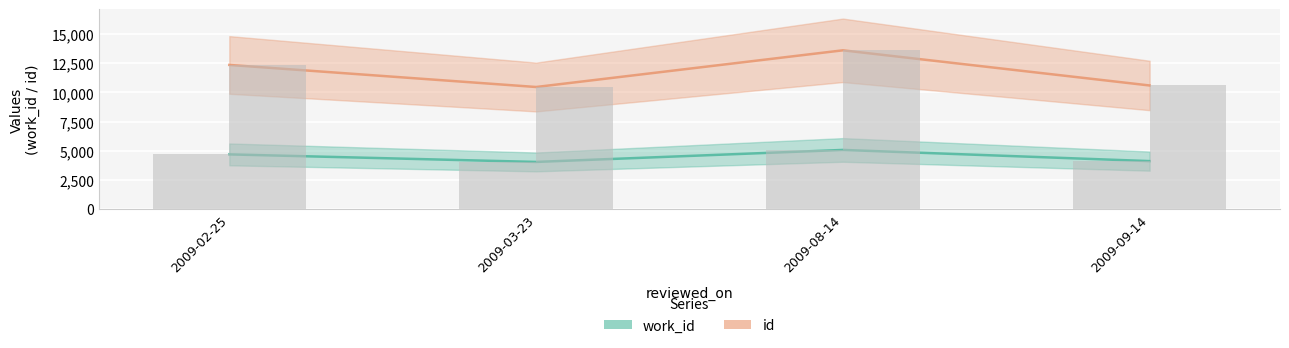

The work_id series shows 5070 at 2009-08-14. True or false?

True